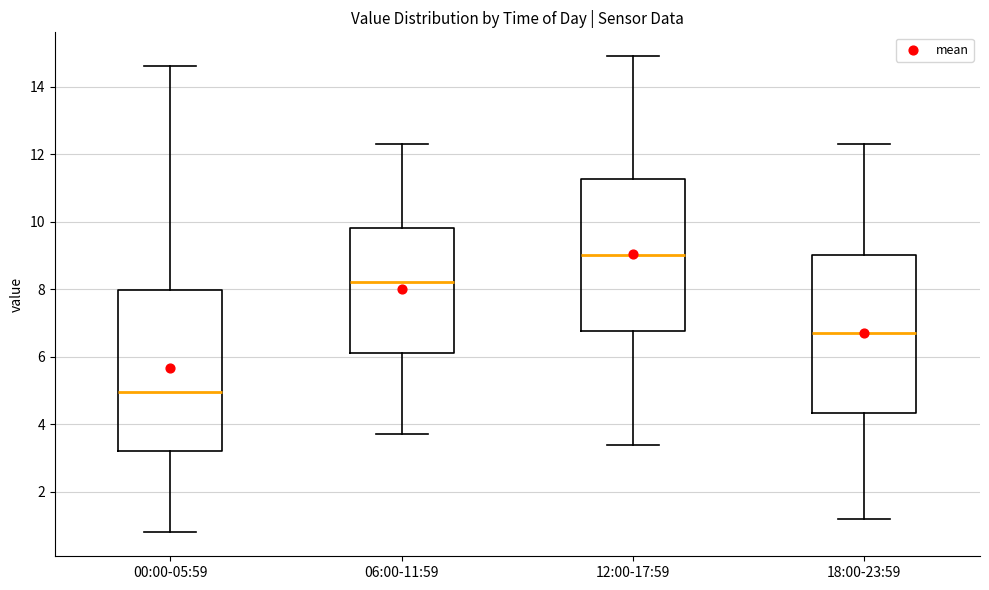

Reading left to right, read every box against the y-axis: the position of its median line, the range the box covers, and the ends of its whiskers. The values are not printed on the chart, so give them approximately, as read against the axis.

00:00-05:59: median 5.0, box 3.2 to 8.0, whiskers 0.8 to 14.6
06:00-11:59: median 8.2, box 6.2 to 9.8, whiskers 3.8 to 12.4
12:00-17:59: median 9.0, box 6.8 to 11.2, whiskers 3.4 to 15.0
18:00-23:59: median 6.8, box 4.4 to 9.0, whiskers 1.2 to 12.4